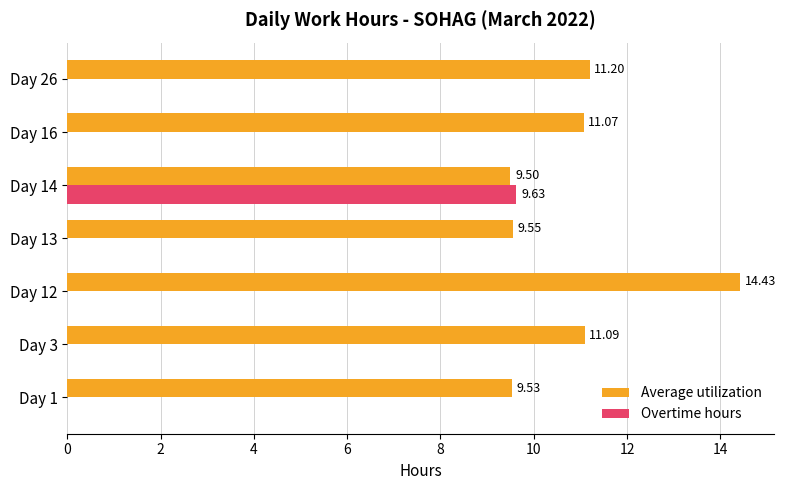

Between Day 1 and Day 12, which series saw the biggest shift?

Average utilization